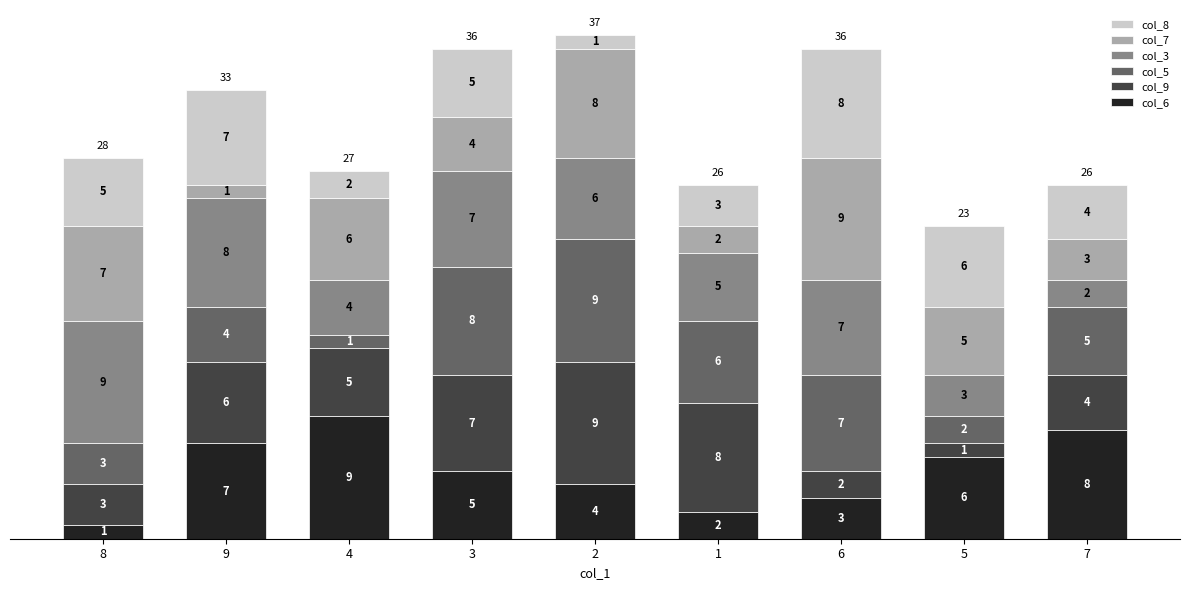

What is the sum of all col_6 values?

45